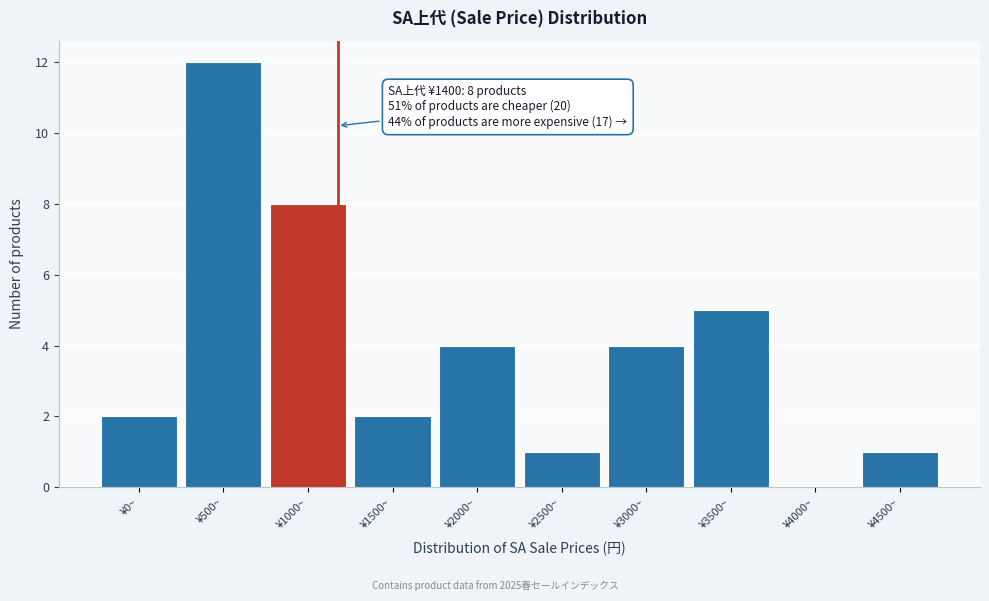

Reading left to right, what are all the values shown in this chart?

¥0~=2	¥500~=12	¥1000~=8	¥1500~=2	¥2000~=4	¥2500~=1	¥3000~=4	¥3500~=5	¥4000~=0	¥4500~=1